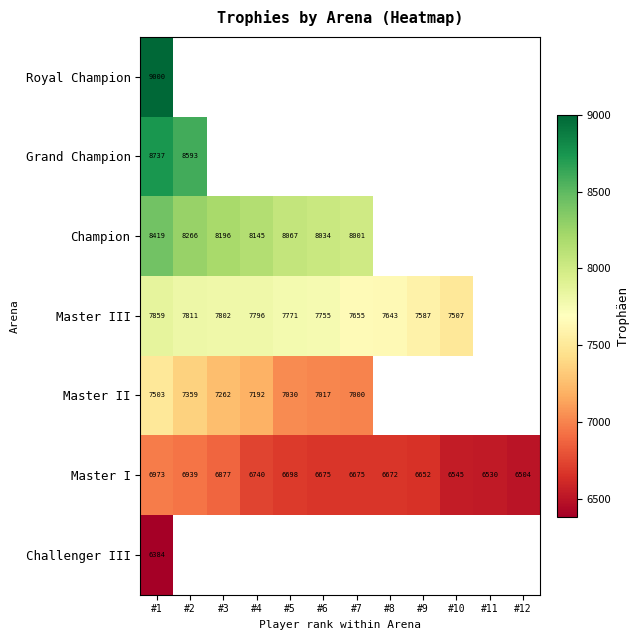

Count the number of data series in this chart.

7